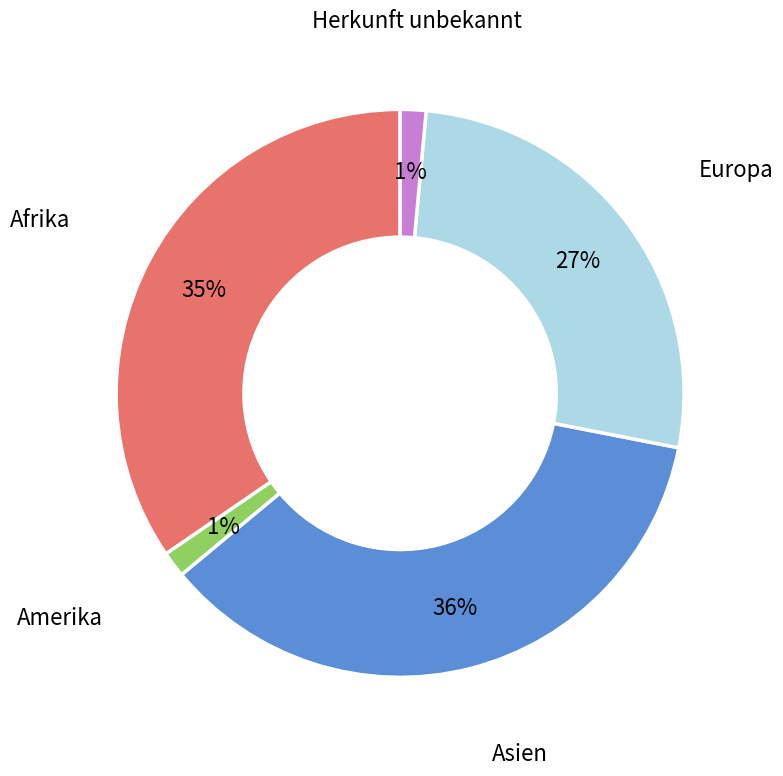

To the nearest percent, what is the average slice percentage?

20%